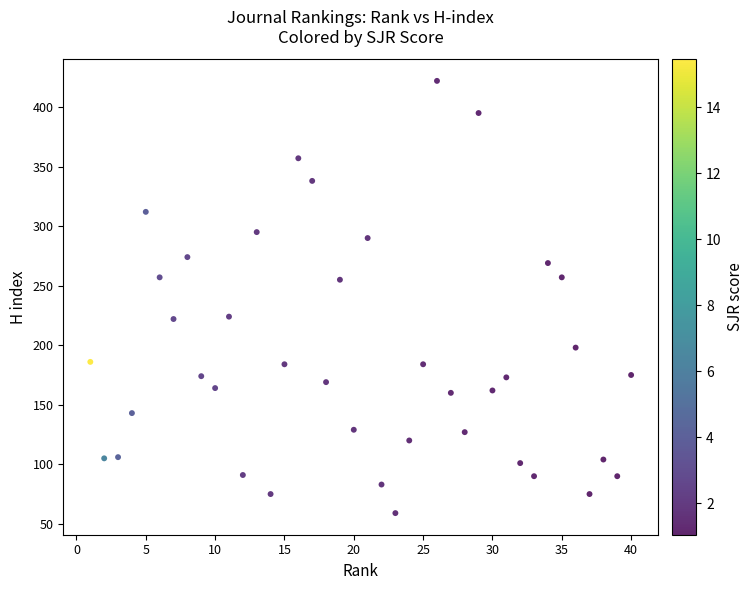

What is the range of Y values (max minus min)?

363